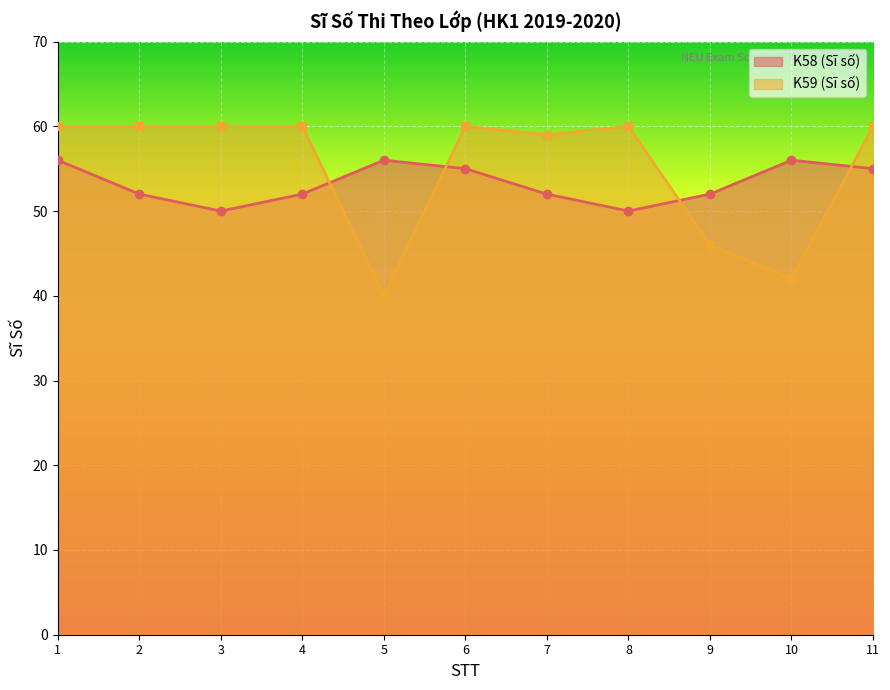

Reading left to right, extract all data points from this chart.

56	52	50	52	56	55	52	50	52	56	55